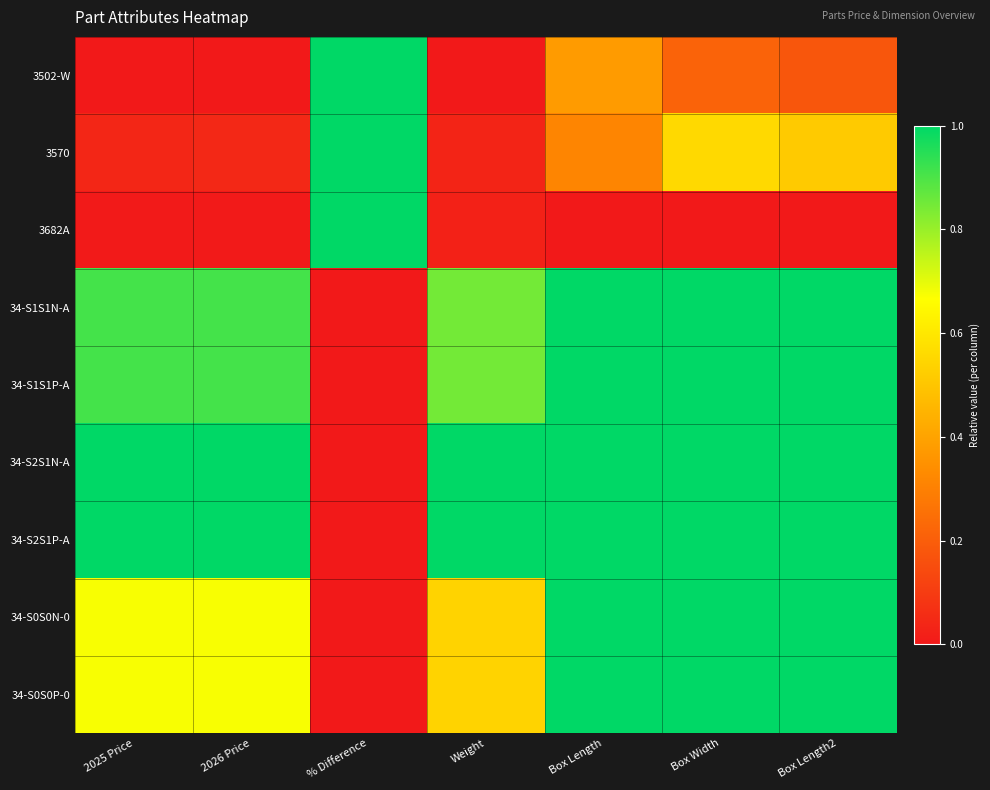

Reading left to right, list all the values displayed in this chart.

3502-W: 2025 Price=0.0	2026 Price=0.0	% Difference=1.0	Weight=0.0	Box Length=0.4	Box Width=0.2	Box Length2=0.2
3570: 2025 Price=0.0	2026 Price=0.0	% Difference=1.0	Weight=0.0	Box Length=0.3	Box Width=0.6	Box Length2=0.5
3682A: 2025 Price=0.0	2026 Price=0.0	% Difference=1.0	Weight=0.0	Box Length=0.0	Box Width=0.0	Box Length2=0.0
34-S1S1N-A: 2025 Price=0.9	2026 Price=0.9	% Difference=0.0	Weight=0.8	Box Length=1.0	Box Width=1.0	Box Length2=1.0
34-S1S1P-A: 2025 Price=0.9	2026 Price=0.9	% Difference=0.0	Weight=0.8	Box Length=1.0	Box Width=1.0	Box Length2=1.0
34-S2S1N-A: 2025 Price=1.0	2026 Price=1.0	% Difference=0.0	Weight=1.0	Box Length=1.0	Box Width=1.0	Box Length2=1.0
34-S2S1P-A: 2025 Price=1.0	2026 Price=1.0	% Difference=0.0	Weight=1.0	Box Length=1.0	Box Width=1.0	Box Length2=1.0
34-S0S0N-0: 2025 Price=0.7	2026 Price=0.7	% Difference=0.0	Weight=0.5	Box Length=1.0	Box Width=1.0	Box Length2=1.0
34-S0S0P-0: 2025 Price=0.7	2026 Price=0.7	% Difference=0.0	Weight=0.5	Box Length=1.0	Box Width=1.0	Box Length2=1.0